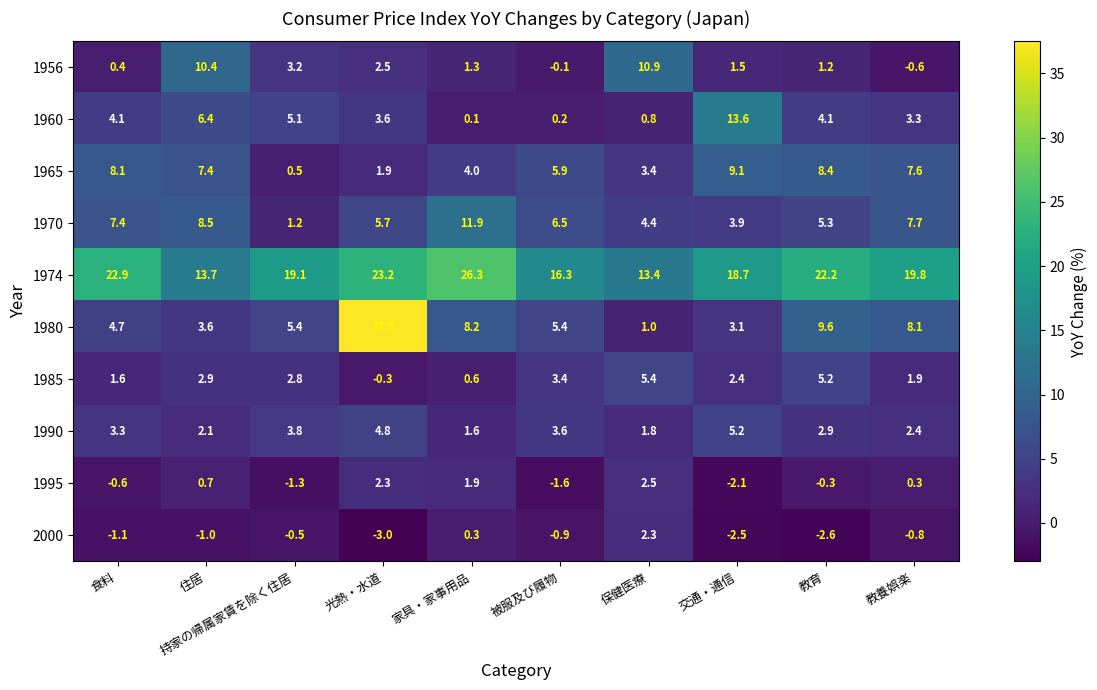

What is the spread (max minus min) of values at 食料?

24.0